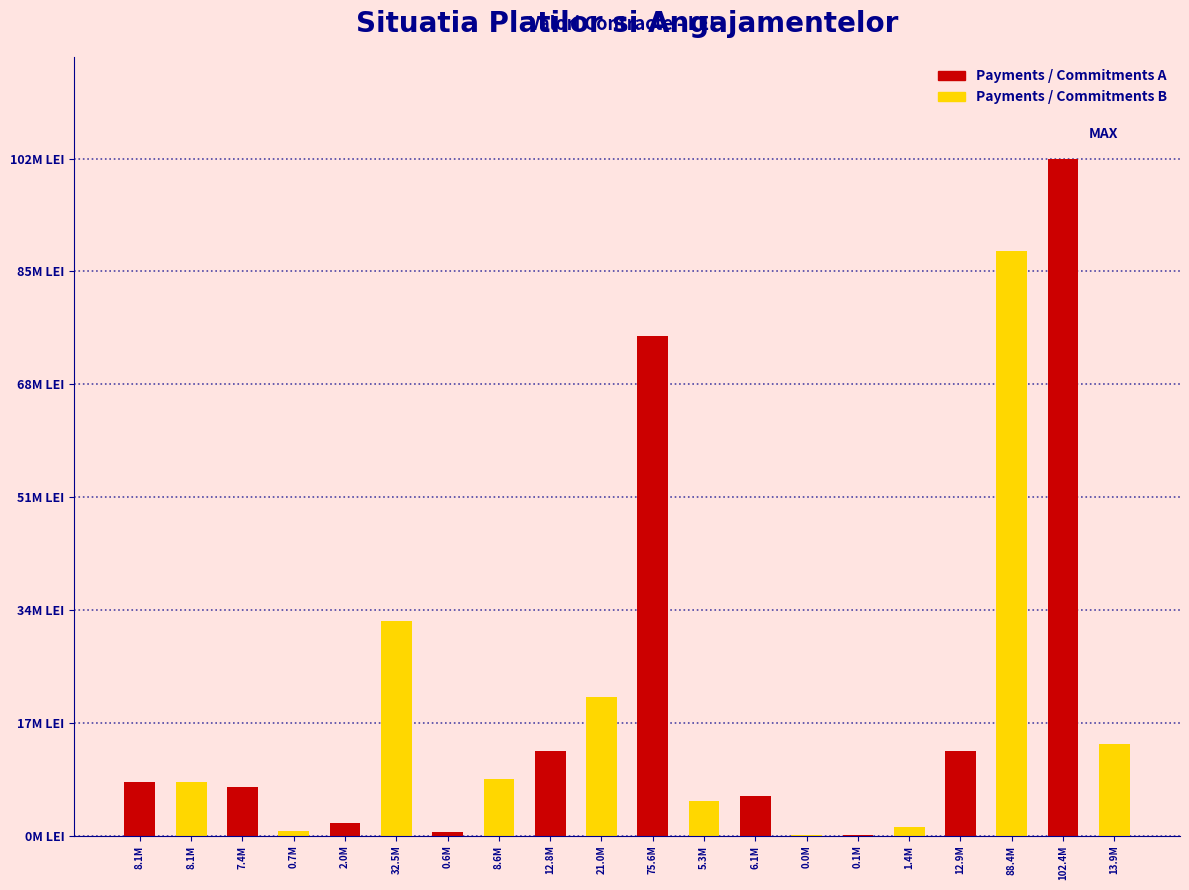

What are all the series names shown in the legend?

Payments / Commitments A, Payments / Commitments B